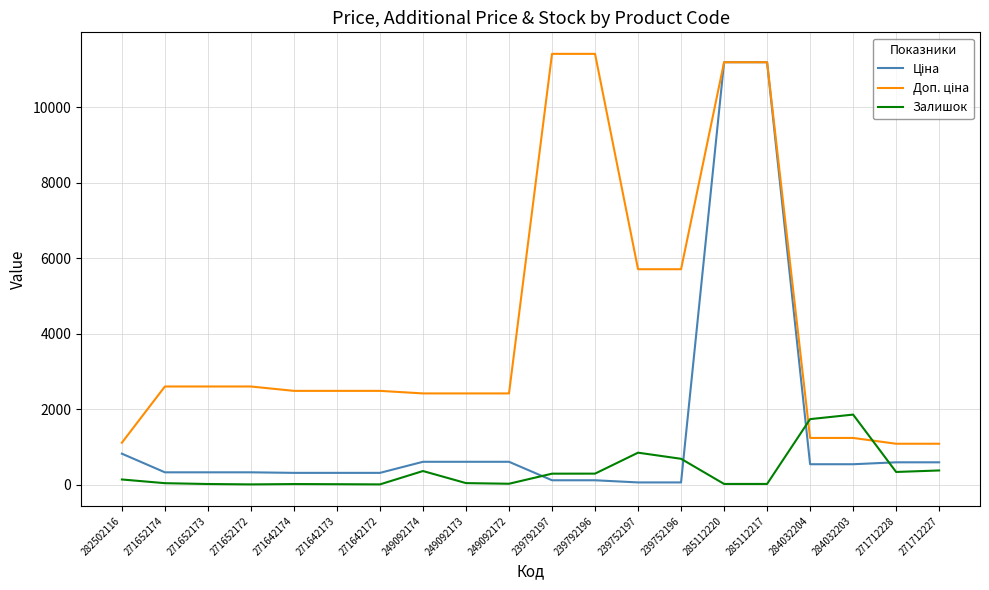

What is the difference between the highest and lowest values at 249092174?

2055.8